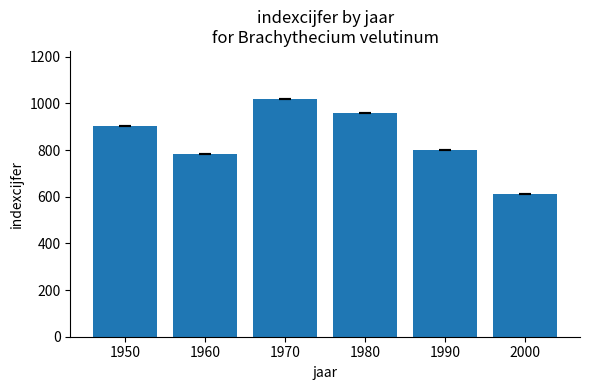

What is the difference between the second highest and second lowest values?

174